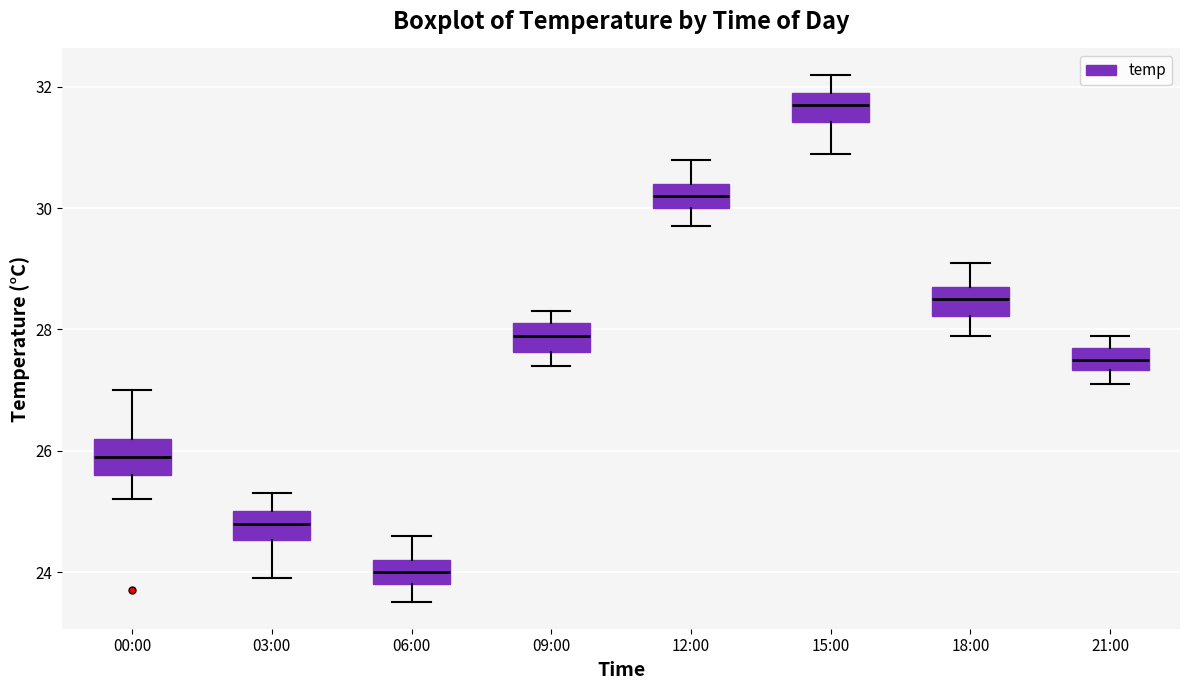

Reading left to right, transcribe this box plot: for each box, give where its median line is, the range the box spans, and where its two whiskers end, as read against the y-axis. The values are not printed on the chart, so give them approximately, as read against the axis.

00:00: median 26.0, box 25.6 to 26.2, whiskers 25.2 to 27.0
03:00: median 24.8, box 24.6 to 25.0, whiskers 24.0 to 25.4
06:00: median 24.0, box 23.8 to 24.2, whiskers 23.6 to 24.6
09:00: median 28.0, box 27.6 to 28.2, whiskers 27.4 to 28.4
12:00: median 30.2, box 30.0 to 30.4, whiskers 29.8 to 30.8
15:00: median 31.8, box 31.4 to 32.0, whiskers 31.0 to 32.2
18:00: median 28.6, box 28.2 to 28.8, whiskers 28.0 to 29.2
21:00: median 27.6, box 27.4 to 27.8, whiskers 27.2 to 28.0